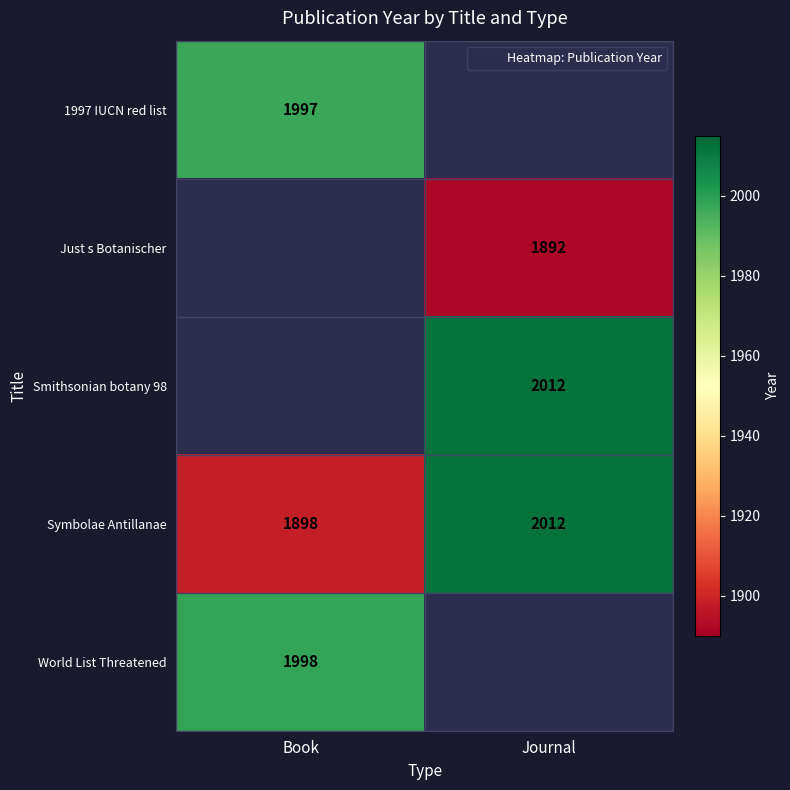

The Symbolae Antillanae series shows 3413.6 at Journal. True or false?

False